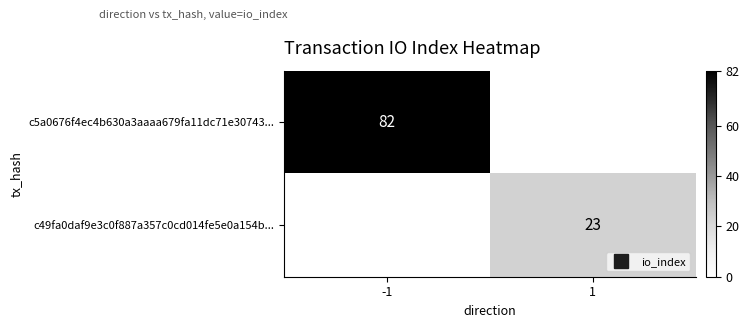

Between -1 and 1, which series saw the biggest shift?

c5a0676f4ec4b630a3aaaa679fa11dc71e30743...